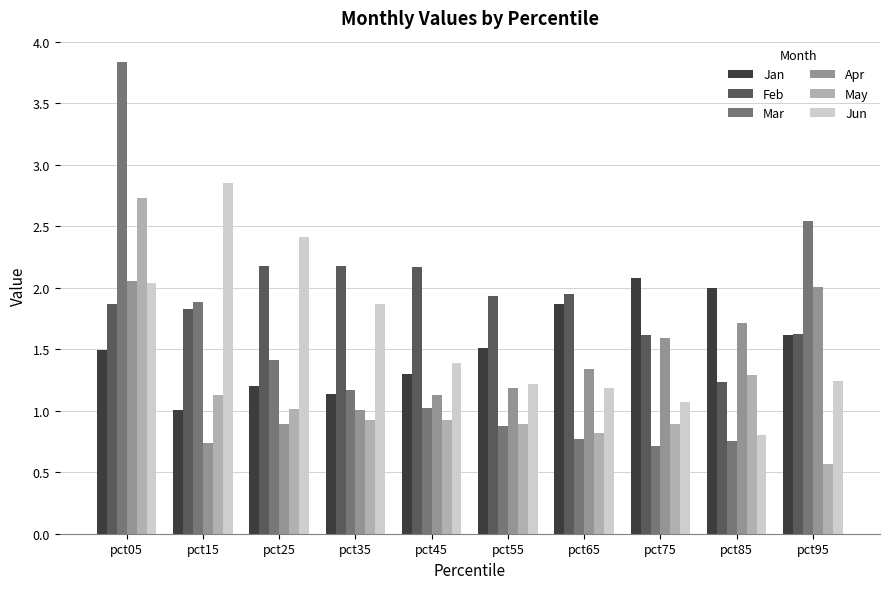

Count the number of categories in the chart.

10